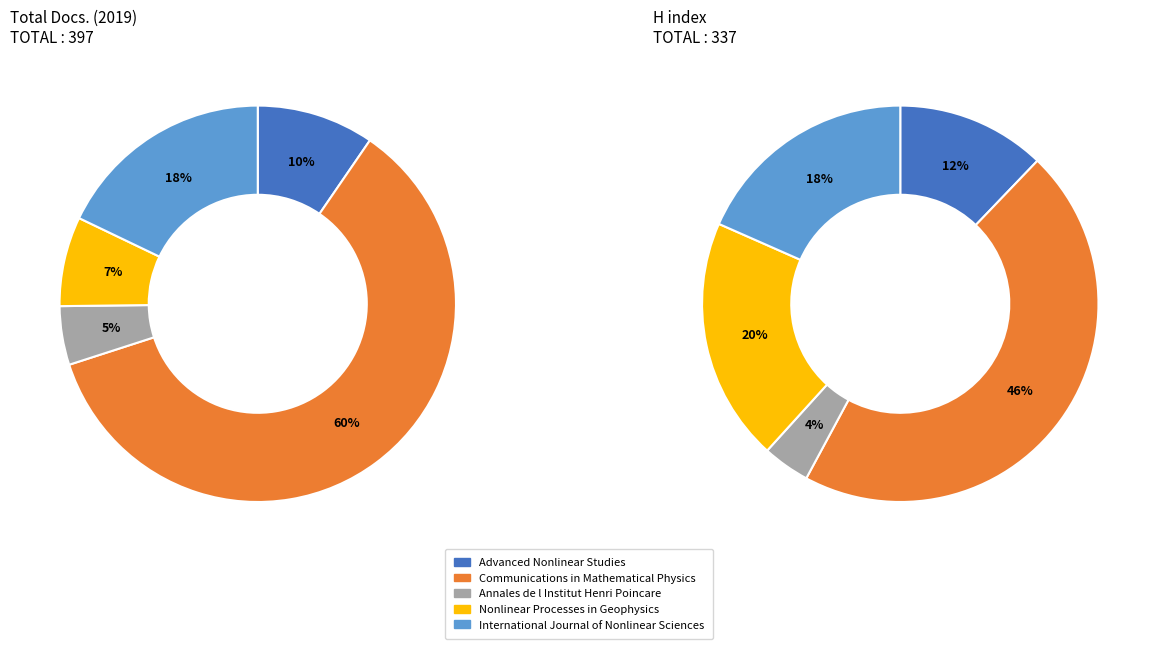

Which slice is the smallest?

Annales de l Institut Henri Poincare